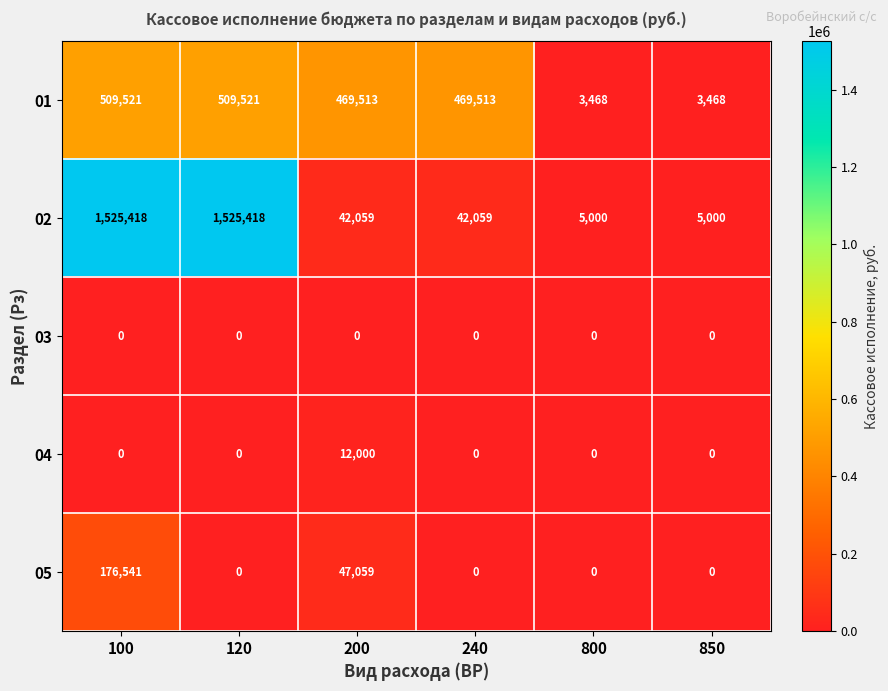

What is the spread (max minus min) of values at 120?

1525418